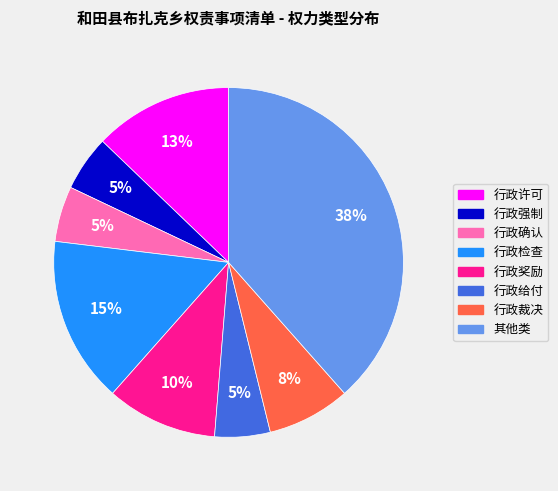

To the nearest percent, what portion does 行政给付 represent?

5%